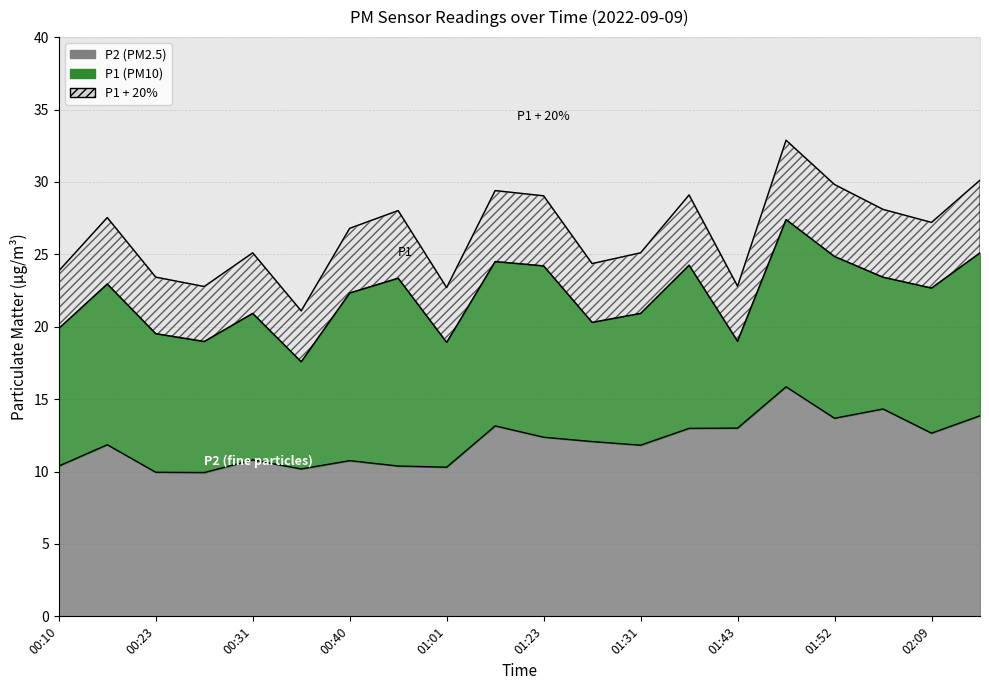

Reading left to right, transcribe all the data shown in this chart.

P1: 19.9	22.9	19.5	19.0	20.9	17.6	22.3	23.4	18.9	24.5	24.2	20.3	20.9	24.2	19.0	27.4	24.9	23.4	22.7	25.1
P2: 10.4	11.8	9.9	9.9	10.8	10.2	10.8	10.4	10.3	13.2	12.4	12.1	11.8	13.0	13.0	15.8	13.7	14.3	12.7	13.8